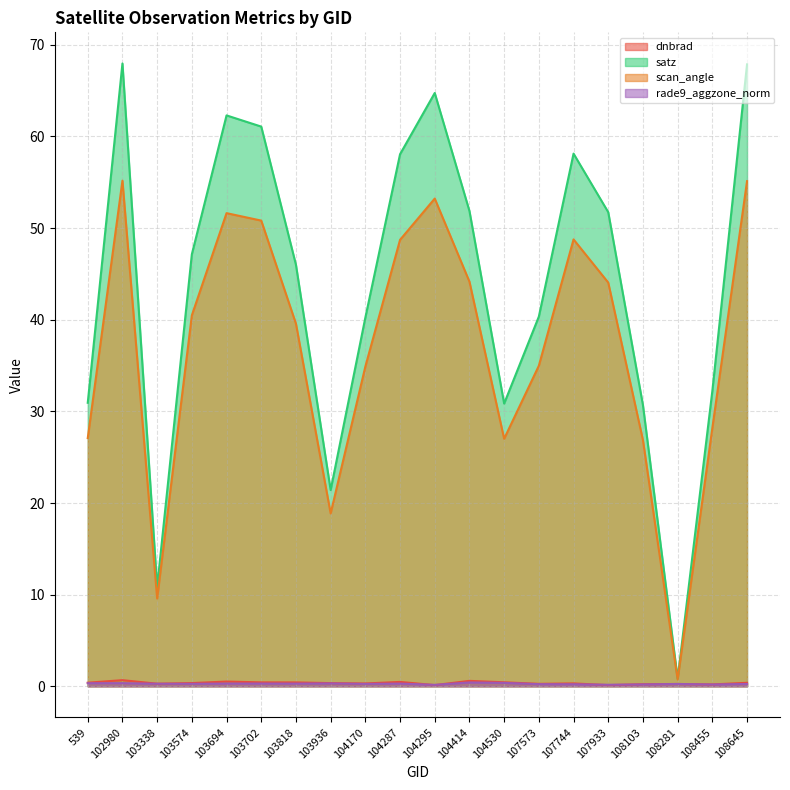

Reading left to right, list all the values displayed in this chart.

dnbrad: 0.4	0.7	0.3	0.3	0.5	0.4	0.4	0.3	0.3	0.5	0.1	0.6	0.4	0.3	0.3	0.1	0.2	0.3	0.2	0.4
satz: 30.9	68.0	10.8	47.1	62.3	61.1	46.0	21.4	40.2	58.1	64.7	51.9	30.9	40.3	58.1	51.7	30.7	0.8	32.2	67.9
scan_angle: 27.1	55.2	9.6	40.5	51.6	50.8	39.6	18.9	34.9	48.7	53.2	44.2	27.0	35.0	48.8	44.1	26.9	0.7	28.2	55.1
rade9_aggzone_norm: 0.3	0.3	0.3	0.3	0.3	0.3	0.3	0.3	0.3	0.3	0.2	0.4	0.4	0.2	0.2	0.2	0.2	0.3	0.2	0.3